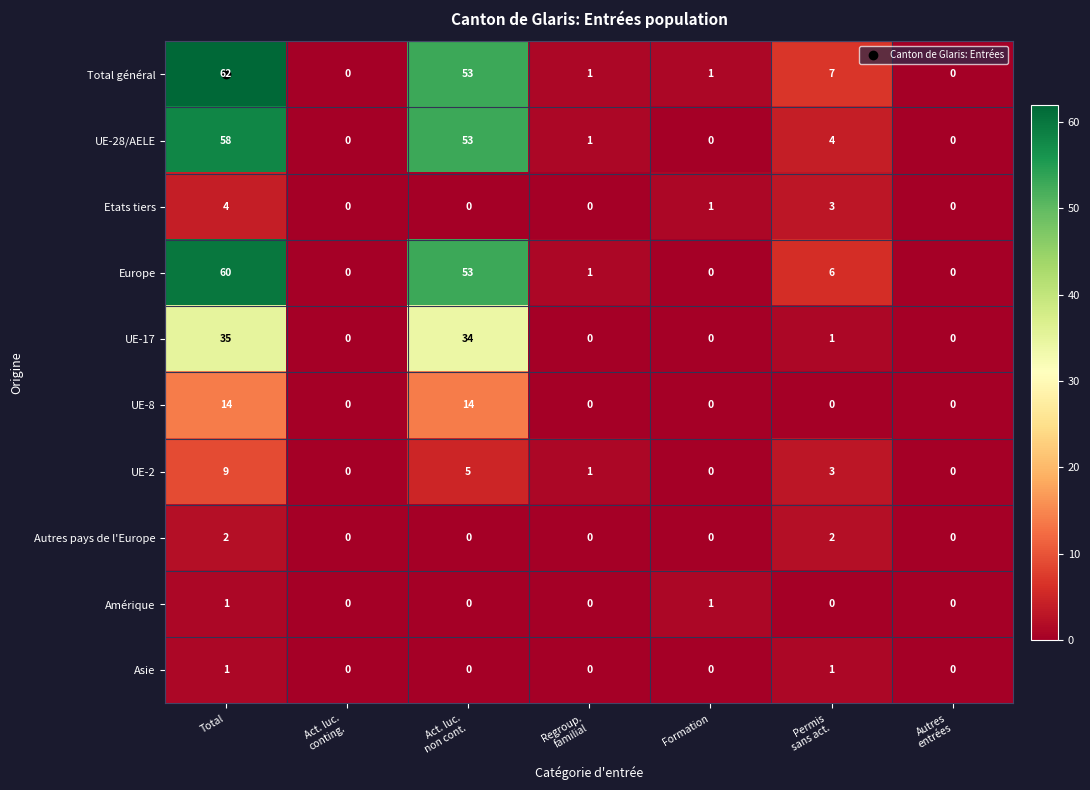

Which series has the largest range (max minus min)?

Total général